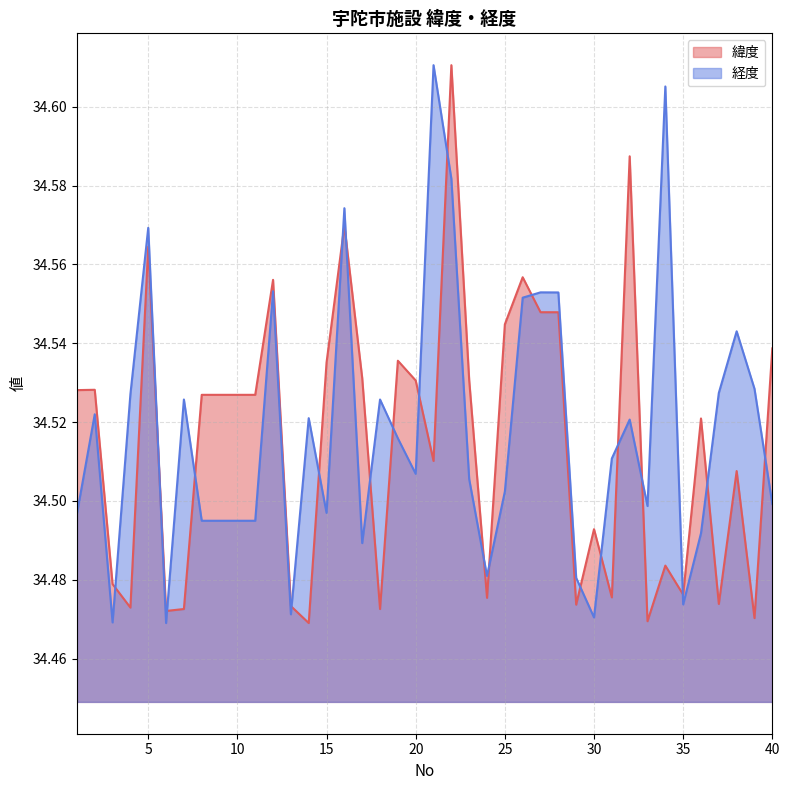

Which category has the lowest value in the 経度 series?

6